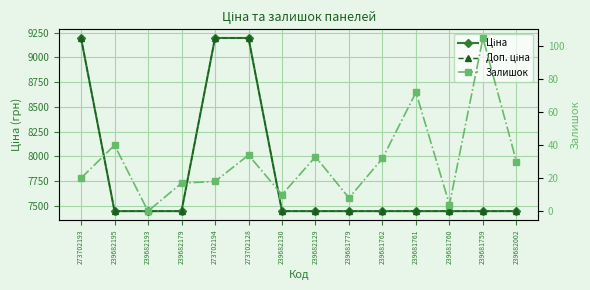

Reading left to right, what are all the values shown in this chart?

Ціна: 9196.3	7444.6	7444.6	7444.6	9196.3	9196.3	7444.6	7444.6	7444.6	7444.6	7444.6	7444.6	7444.6	7444.6
Доп. ціна: 9196.3	7444.6	7444.6	7444.6	9196.3	9196.3	7444.6	7444.6	7444.6	7444.6	7444.6	7444.6	7444.6	7444.6
Залишок: 20.0	40.0	0.0	17.0	18.0	34.0	10.0	33.0	8.0	32.0	72.0	4.0	105.0	30.0